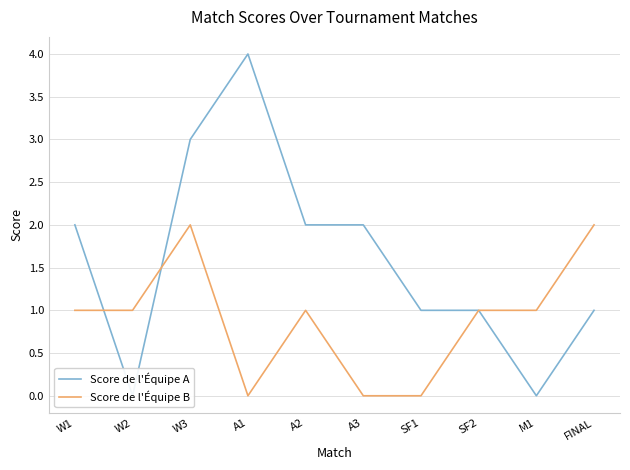

Where does the Score de l'Équipe A series first go above 2?

W3